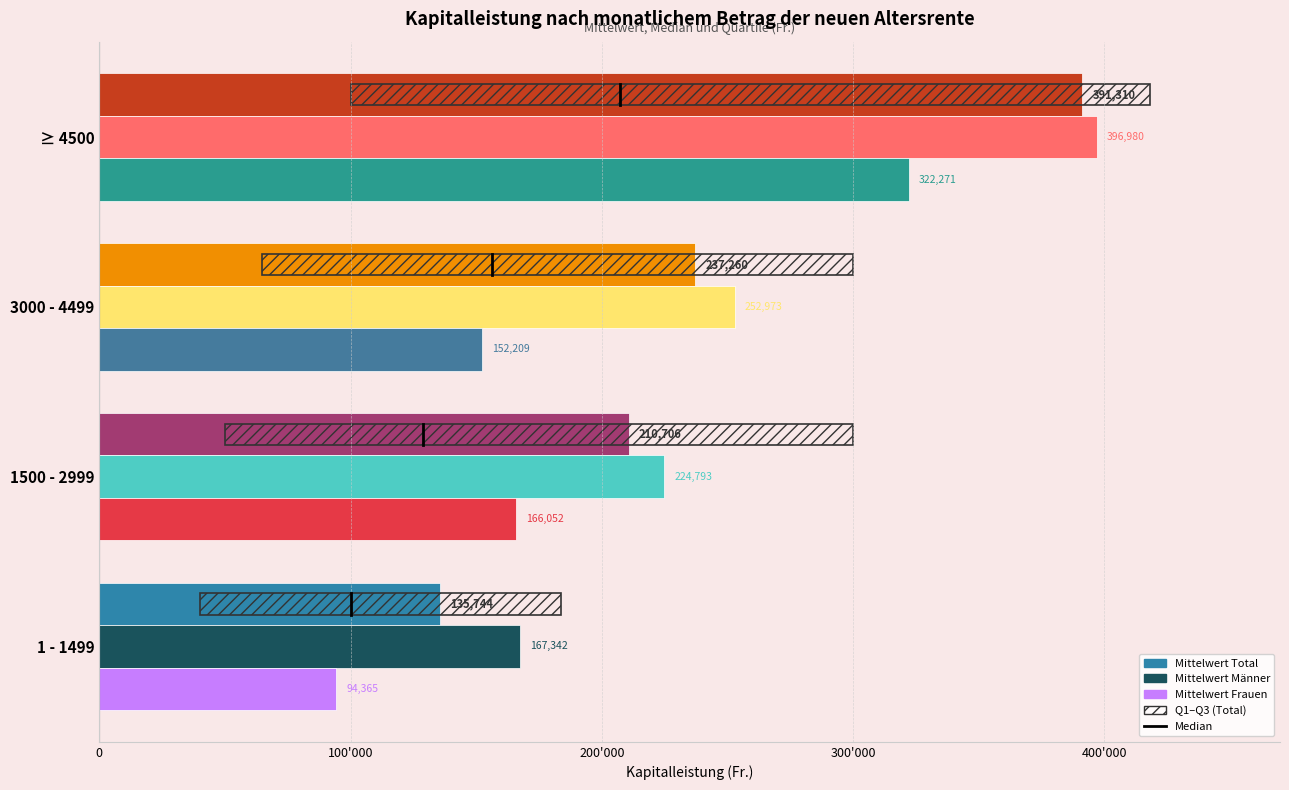

The value at 100'000 is 0.2. True or false?

False